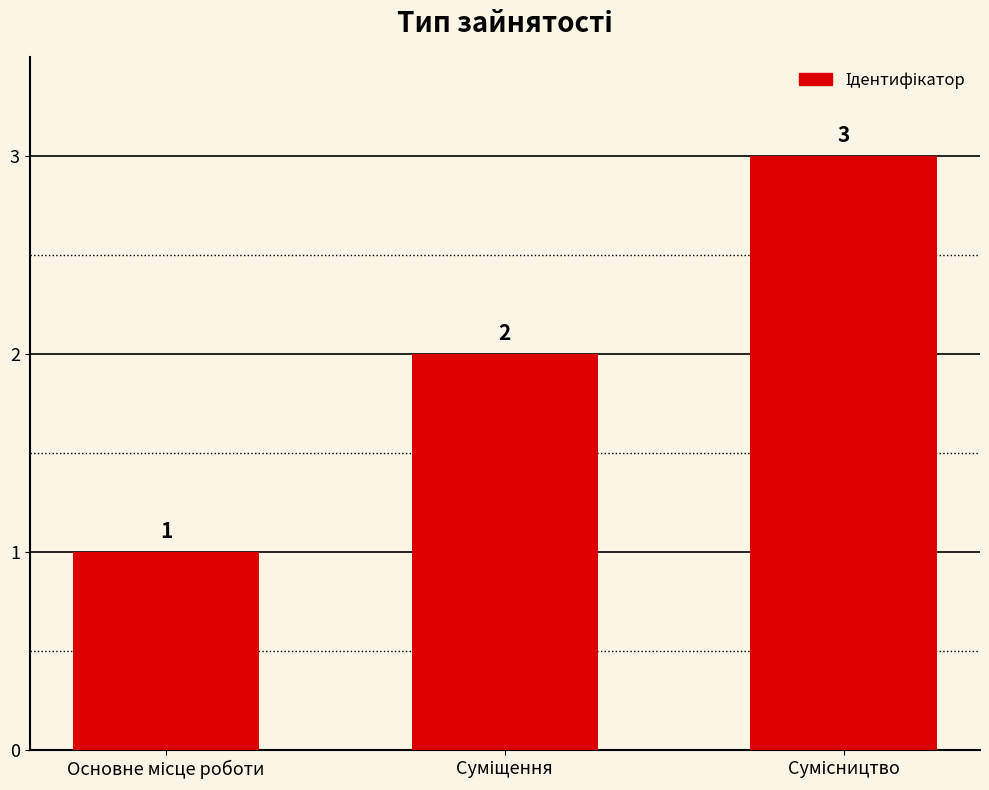

What is the value of the 2nd bar from the left?

2